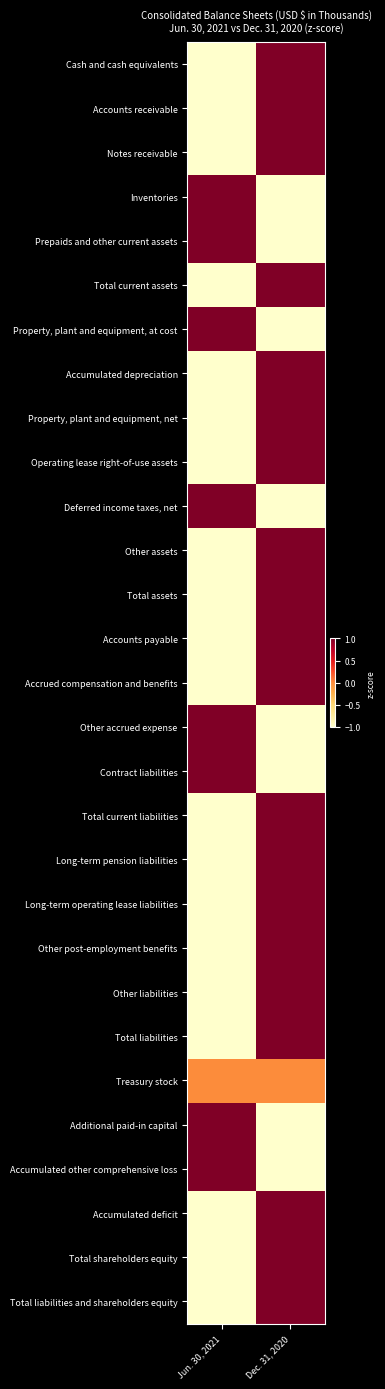

What is the difference between the highest and lowest values at Dec. 31, 2020?

2